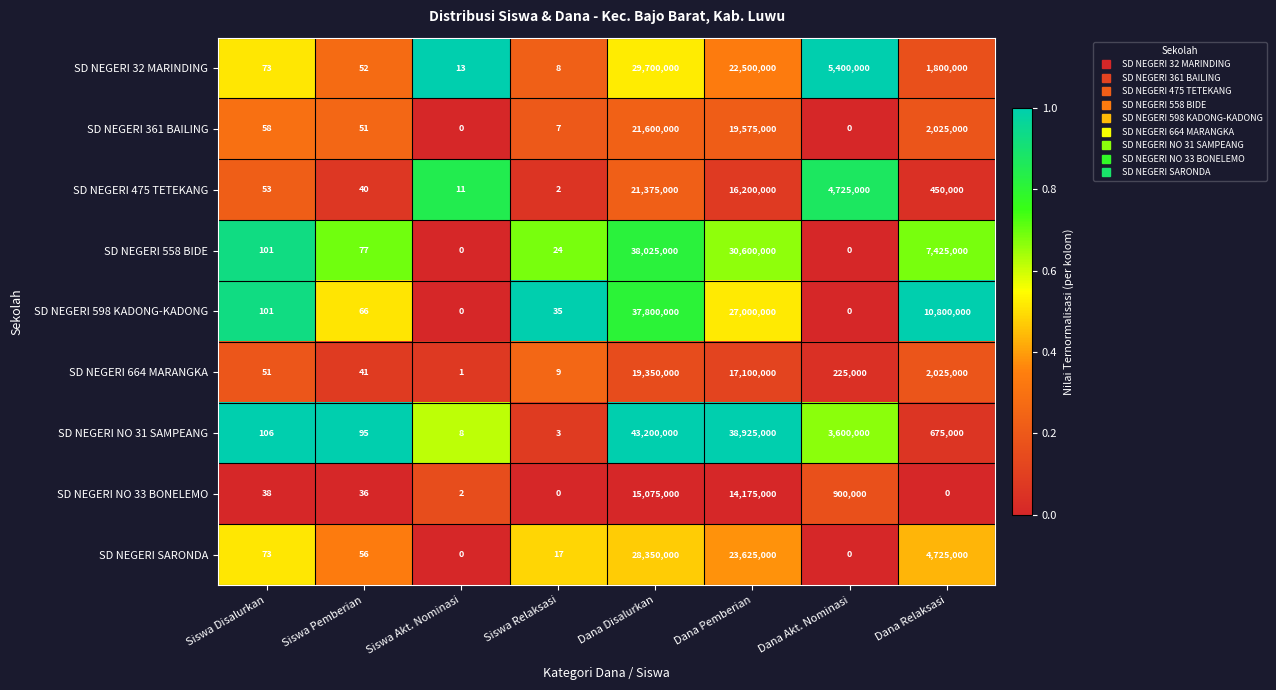

Is it true that SD NEGERI 664 MARANGKA equals 2025000 at Dana Relaksasi?

True